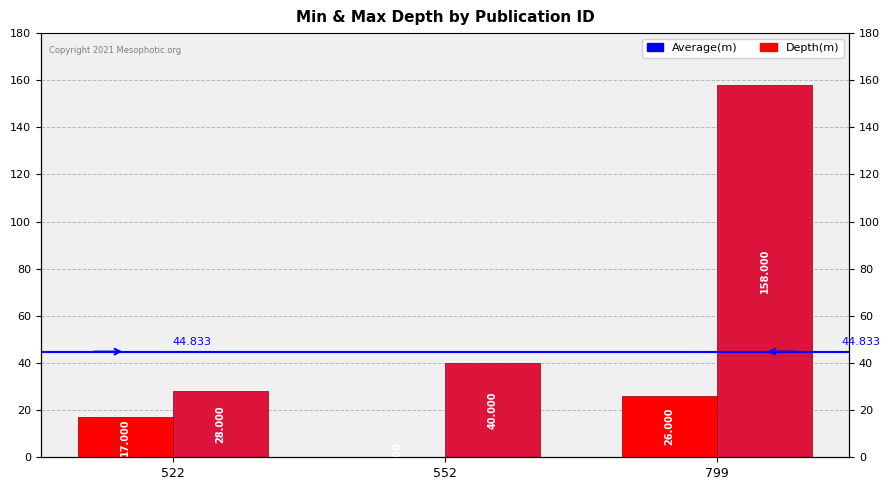

What is the value of the max_depth bar at the 3rd from the left?

158